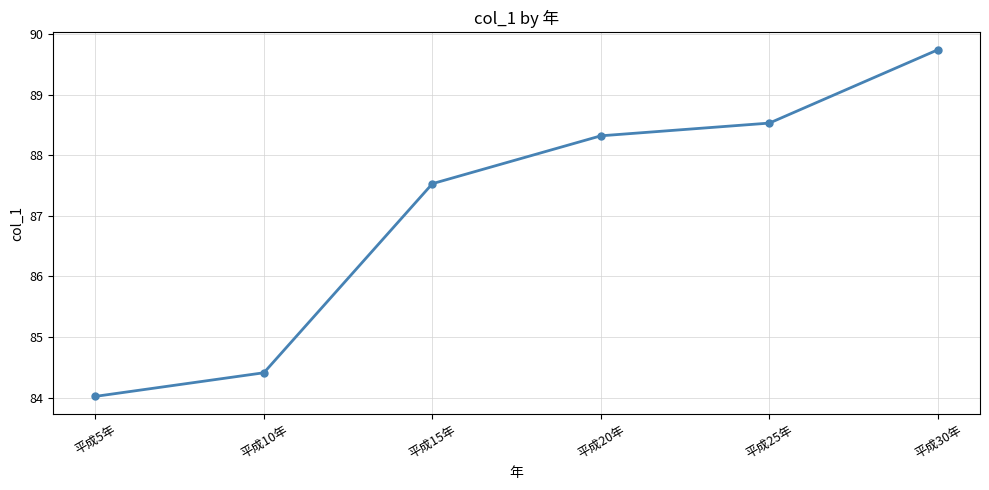

At which label is the value closest to 86?

平成15年